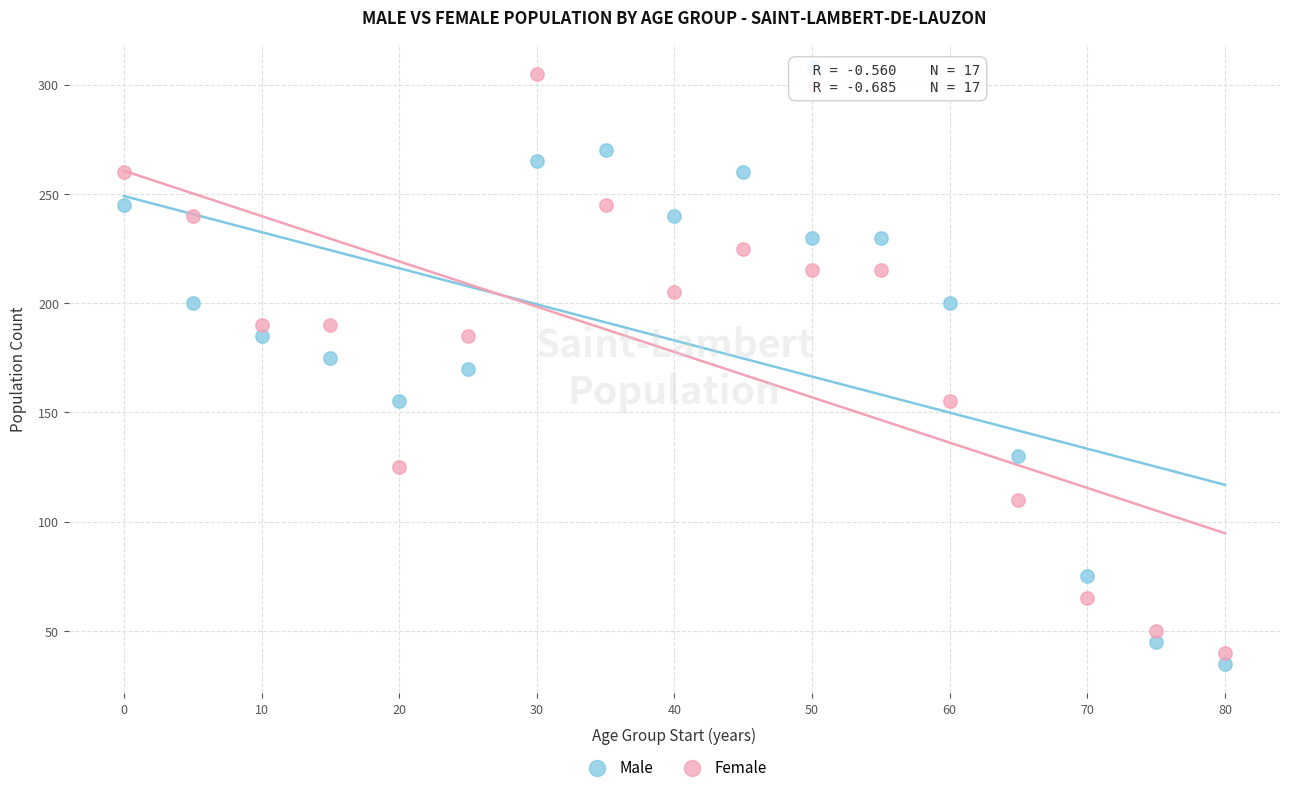

Which series reaches the maximum Y coordinate?

Female